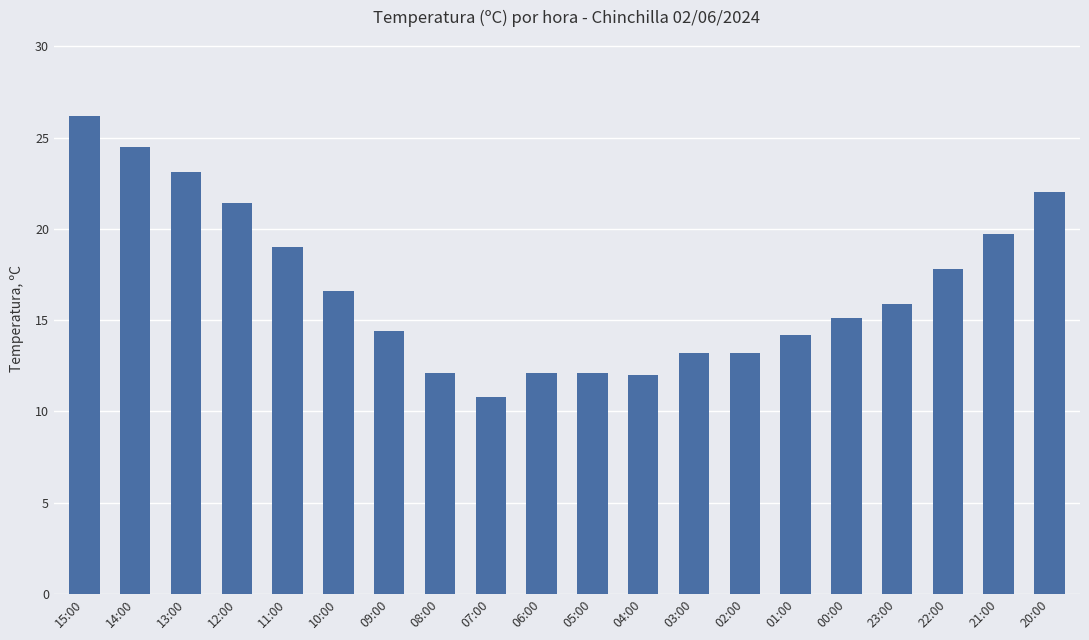

At which category does the chart reach its minimum across all series?

07:00